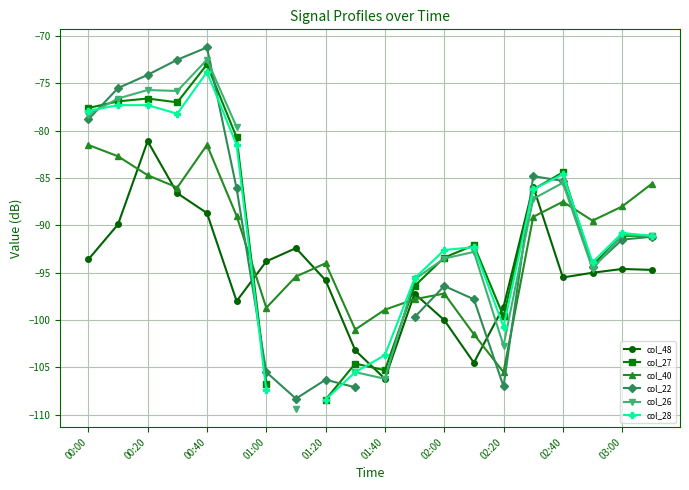

Where is col_40 nearest to the value -93?

01:20